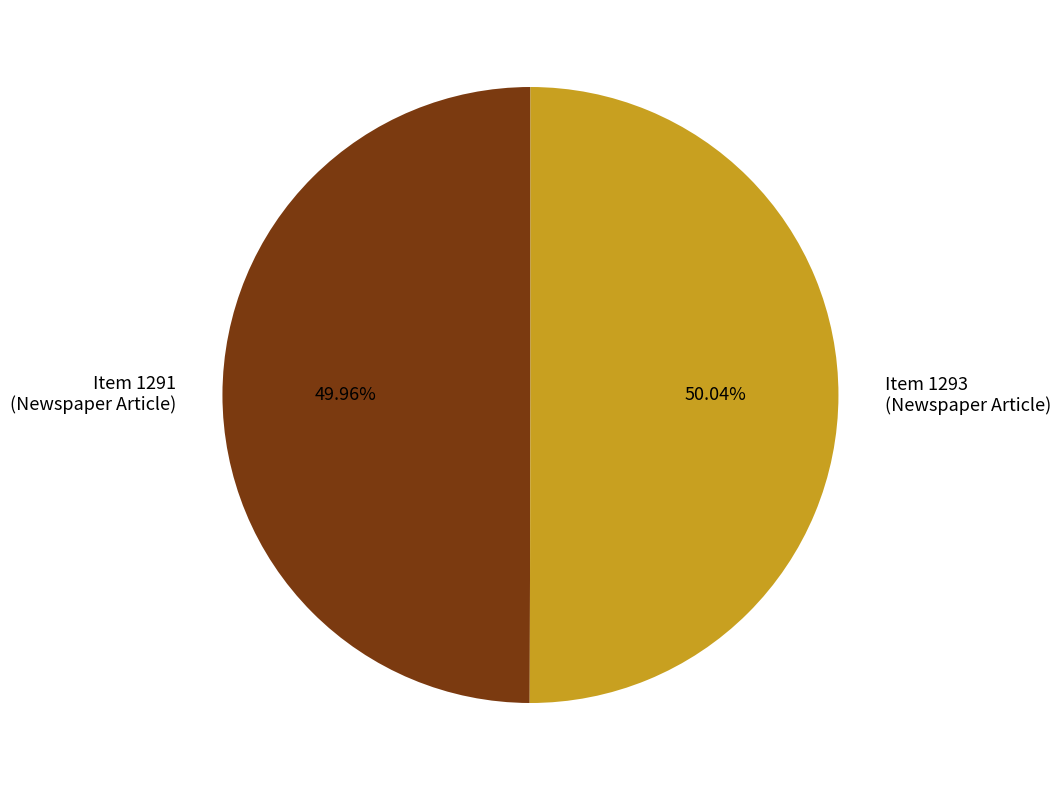

Combined, do Item 1291 (Newspaper Article) and Item 1293 (Newspaper Article) account for over 50%?

Yes